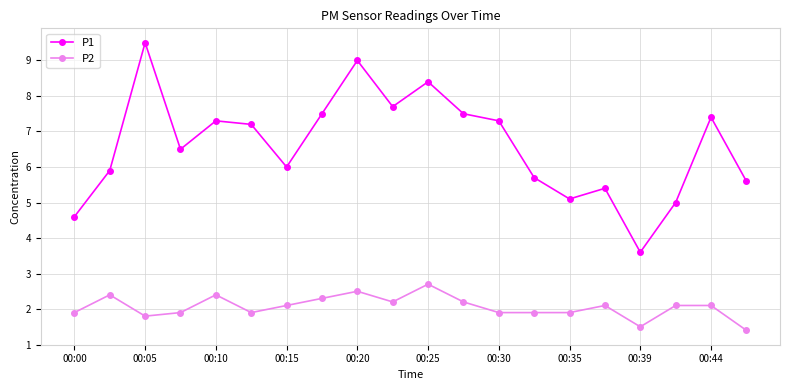

True or false: P1 and P2 intersect in this chart.

False